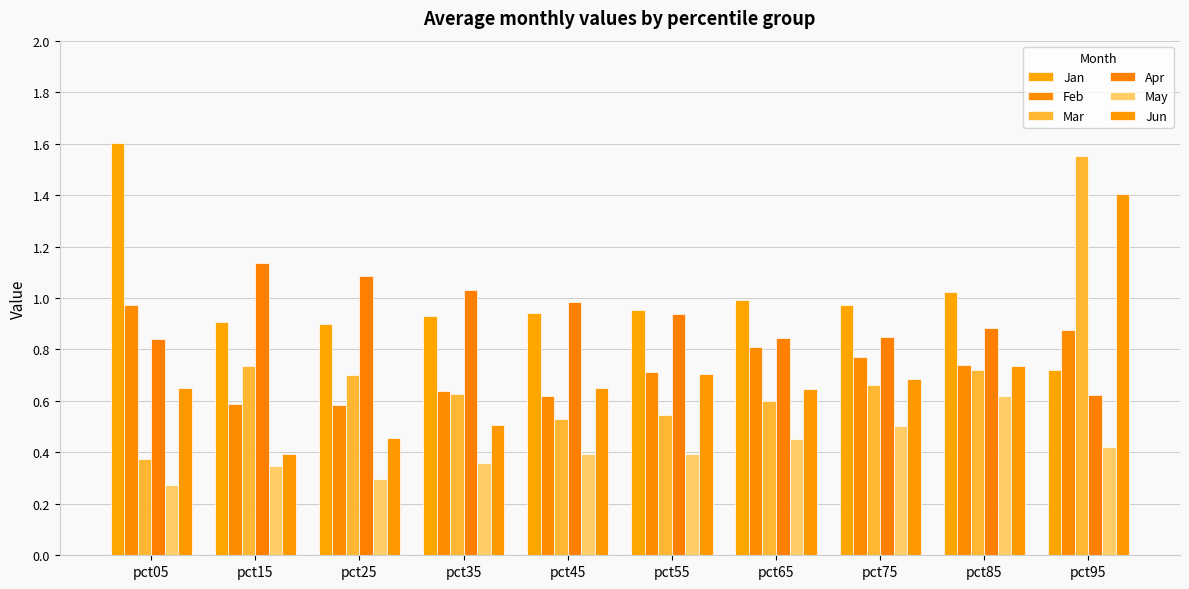

Reading left to right, what are all the values shown in this chart?

Jan: pct05=1.6	pct15=0.9	pct25=0.9	pct35=0.9	pct45=0.9	pct55=1.0	pct65=1.0	pct75=1.0	pct85=1.0	pct95=0.7
Feb: pct05=1.0	pct15=0.6	pct25=0.6	pct35=0.6	pct45=0.6	pct55=0.7	pct65=0.8	pct75=0.8	pct85=0.7	pct95=0.9
Mar: pct05=0.4	pct15=0.7	pct25=0.7	pct35=0.6	pct45=0.5	pct55=0.5	pct65=0.6	pct75=0.7	pct85=0.7	pct95=1.6
Apr: pct05=0.8	pct15=1.1	pct25=1.1	pct35=1.0	pct45=1.0	pct55=0.9	pct65=0.8	pct75=0.8	pct85=0.9	pct95=0.6
May: pct05=0.3	pct15=0.3	pct25=0.3	pct35=0.4	pct45=0.4	pct55=0.4	pct65=0.5	pct75=0.5	pct85=0.6	pct95=0.4
Jun: pct05=0.7	pct15=0.4	pct25=0.5	pct35=0.5	pct45=0.7	pct55=0.7	pct65=0.6	pct75=0.7	pct85=0.7	pct95=1.4